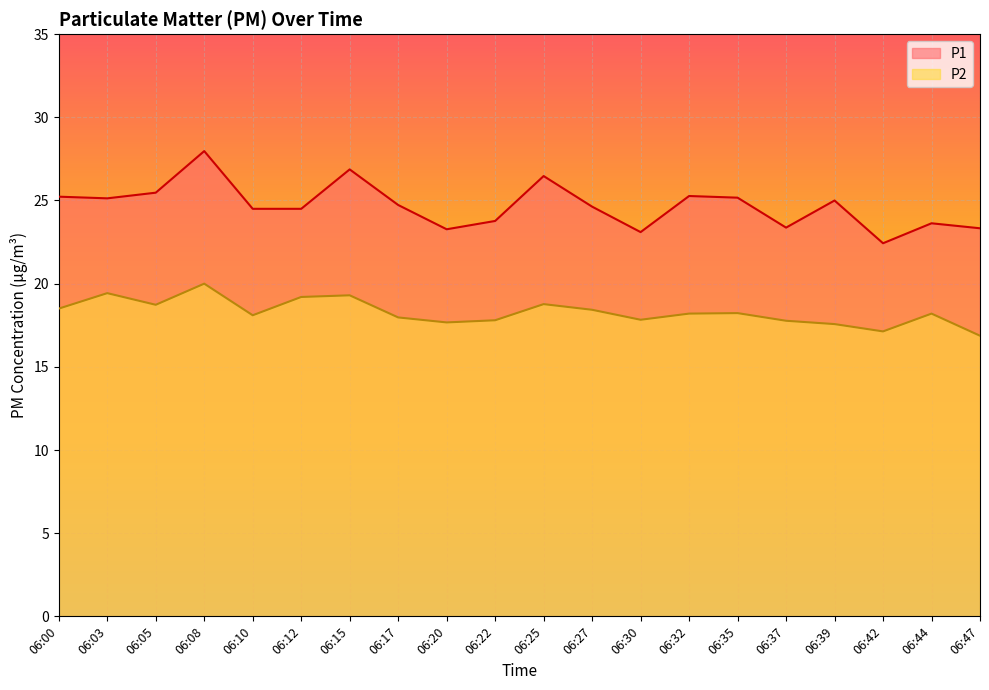

What is the total value across all series at 06:03?

44.6